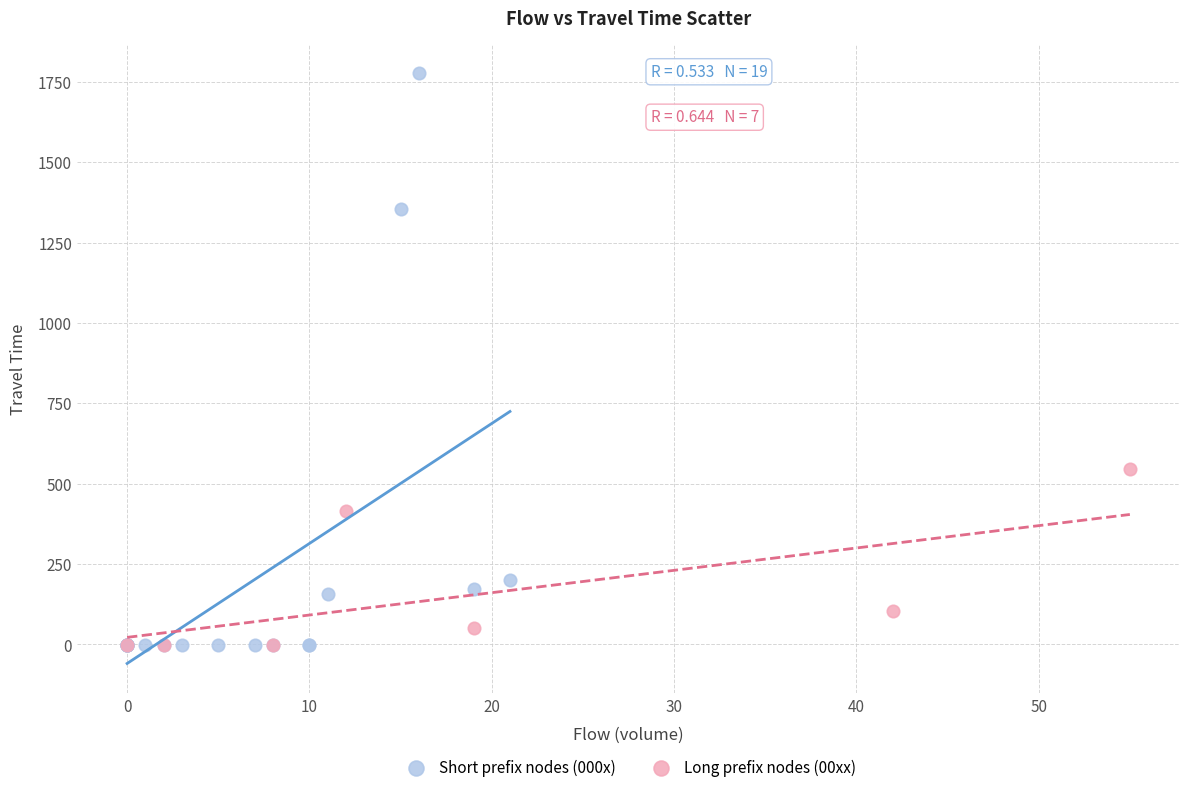

Which series has the largest Y range (max minus min)?

Short prefix nodes (000x)